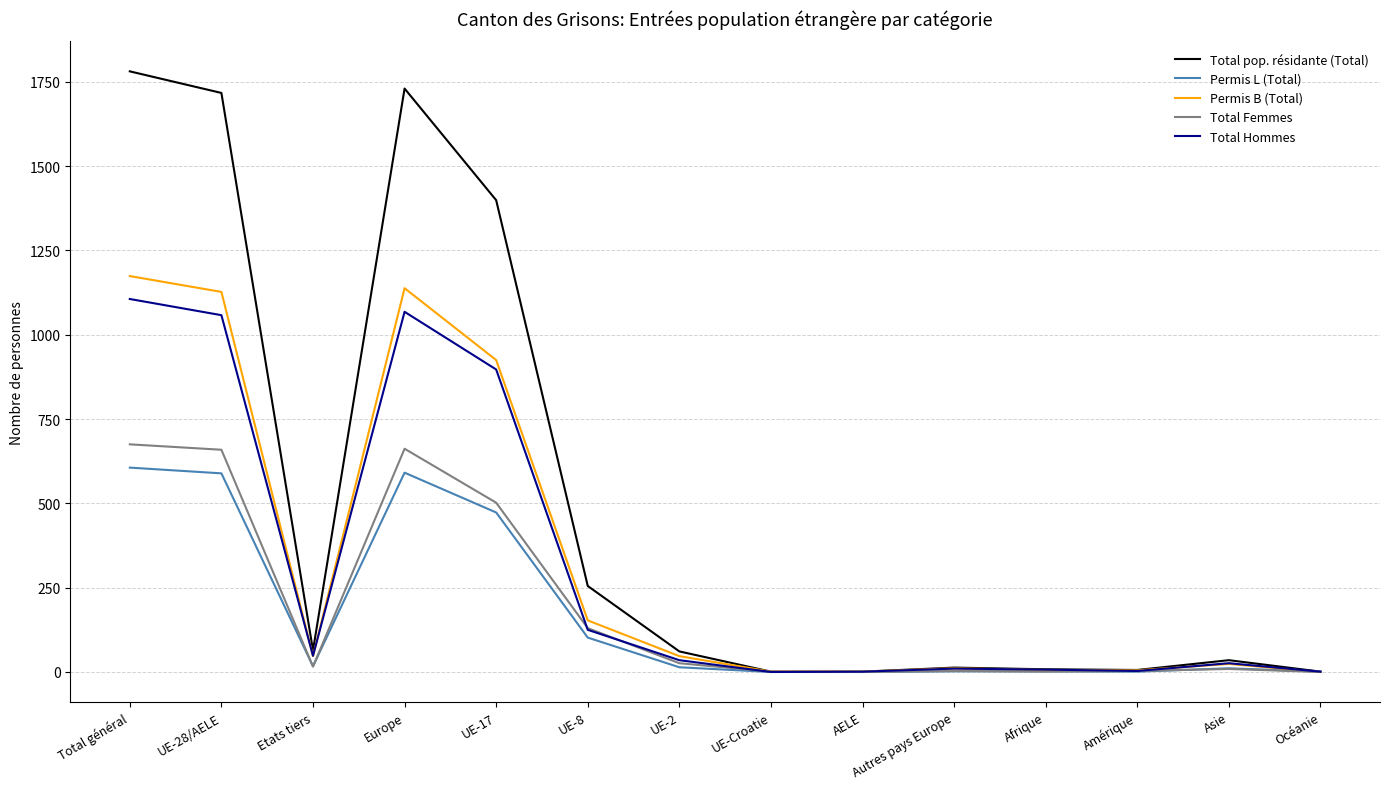

At which category does the chart reach its peak across all series?

Total général